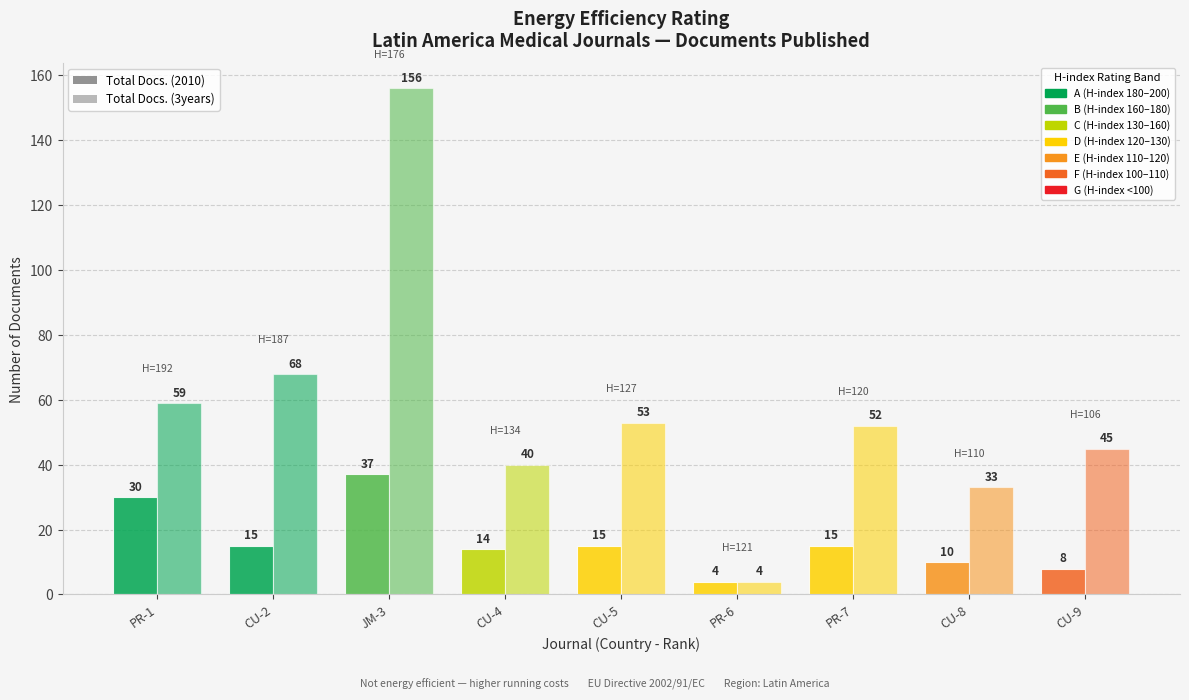

What is the difference between the Total Docs. (3years) values at JM-3 and CU-2?

88